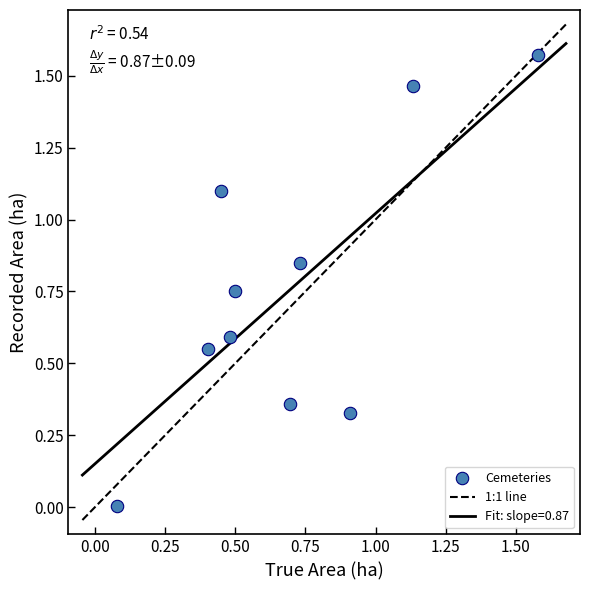

What is the average X value?

0.7